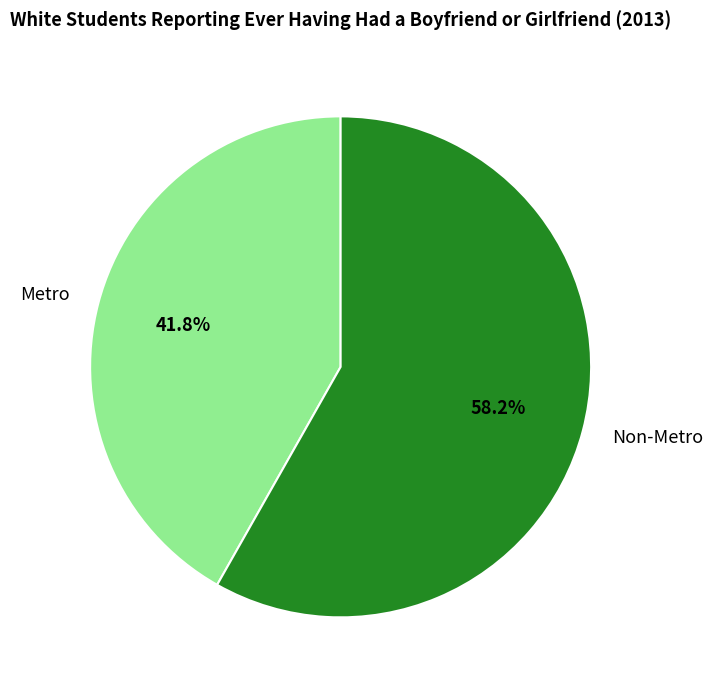

To the nearest percent, what percentage of the pie is Non-Metro?

58%